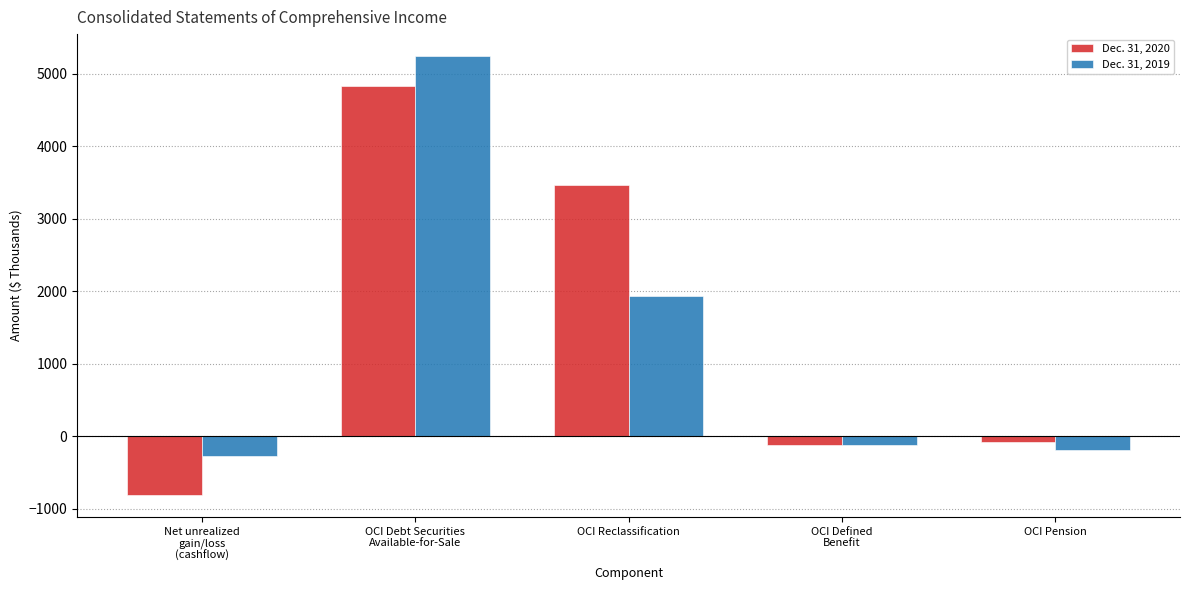

How many negative values does the Dec. 31, 2020 series have?

3